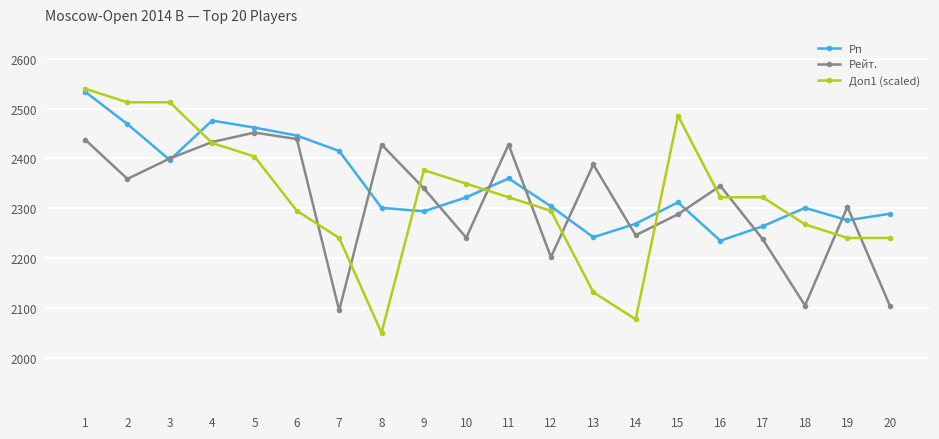

Is this an area chart (filled region under the line)?

No